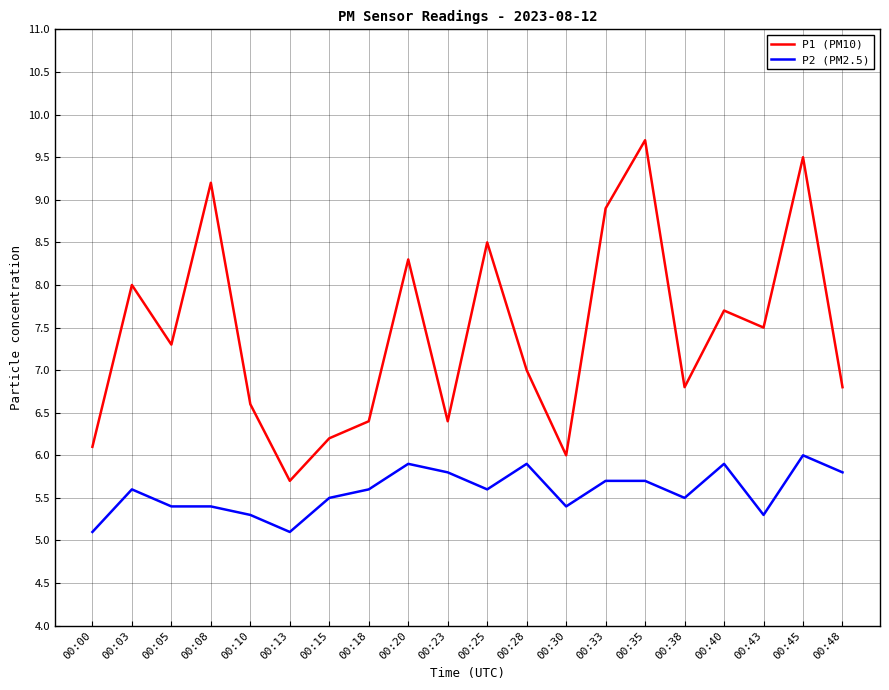

Does the chart display data point markers on the line(s)?

No